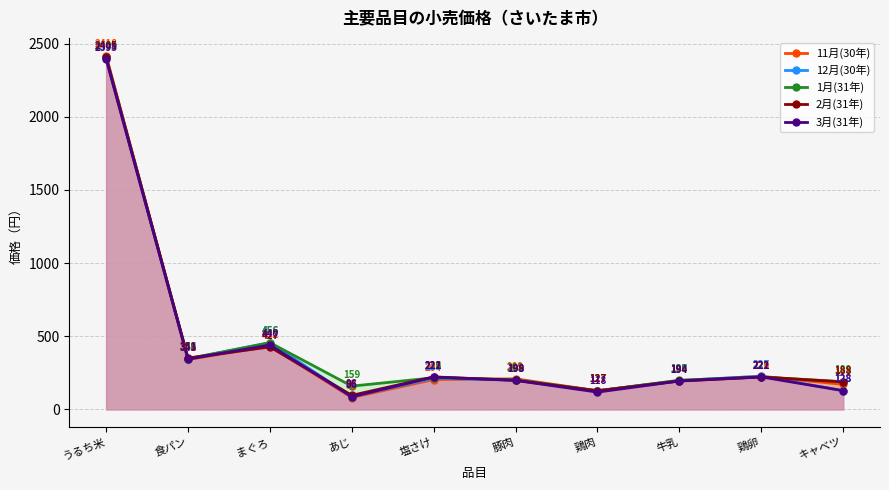

What is the difference between the 3月(31年) values at あじ and 食パン?

257